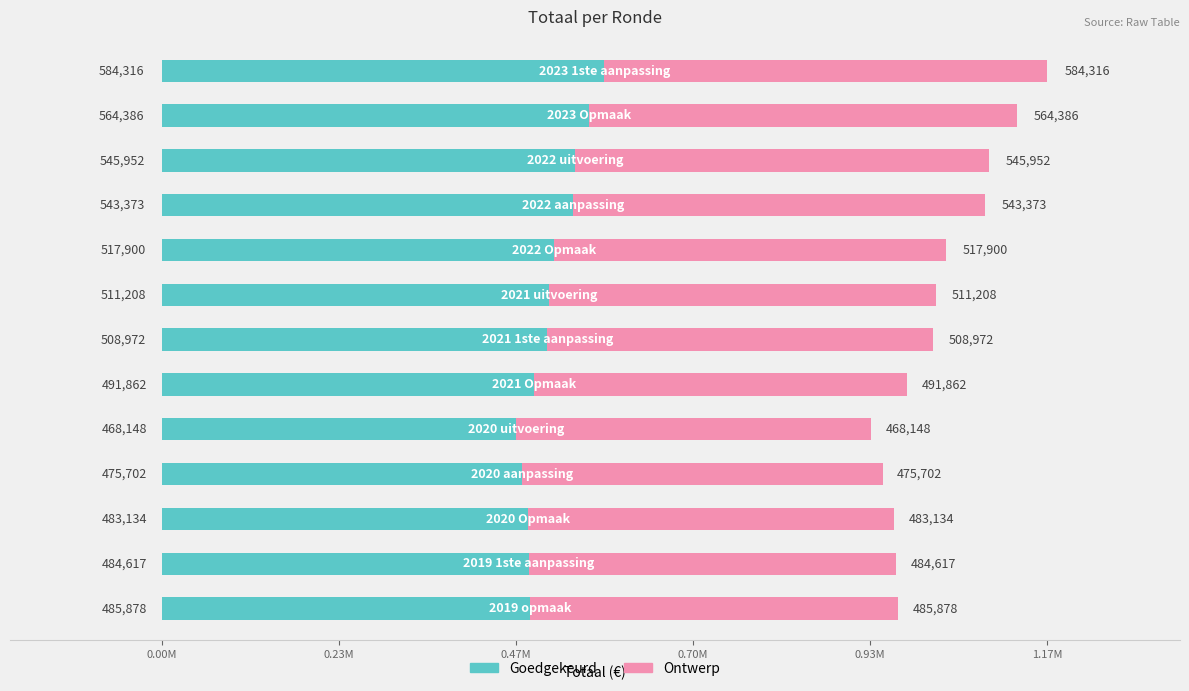

At which label does the data first exceed 1017945?

2023 1ste aanpassing